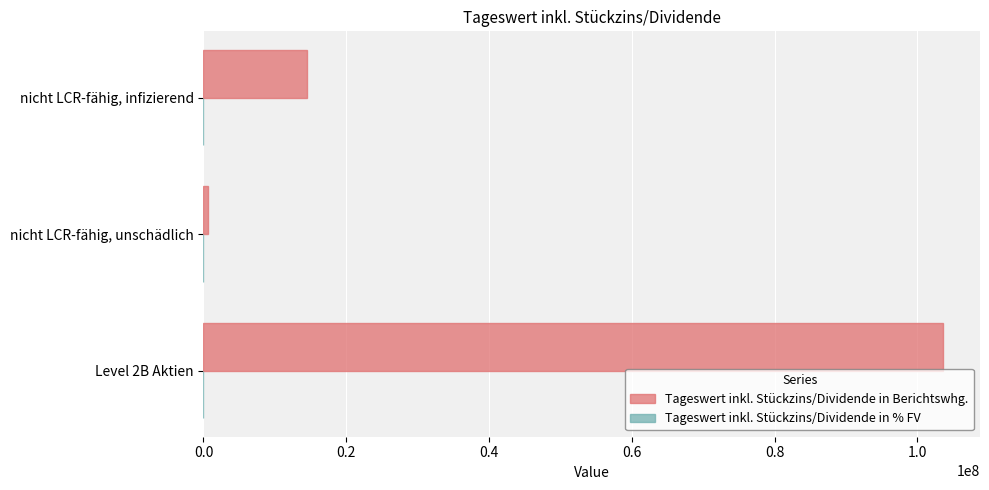

What is the average value of the Tageswert inkl. Stückzins/Dividende in Berichtswhg. series?

39596414.6